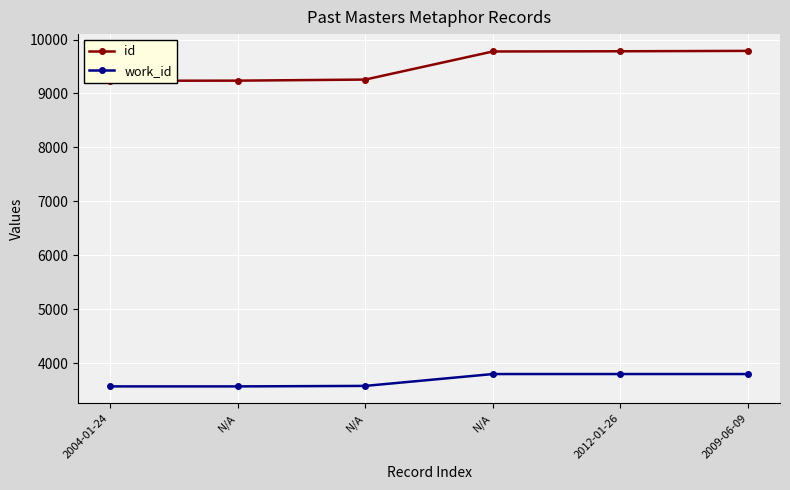

What is the label of the 3rd point from the left?

N/A